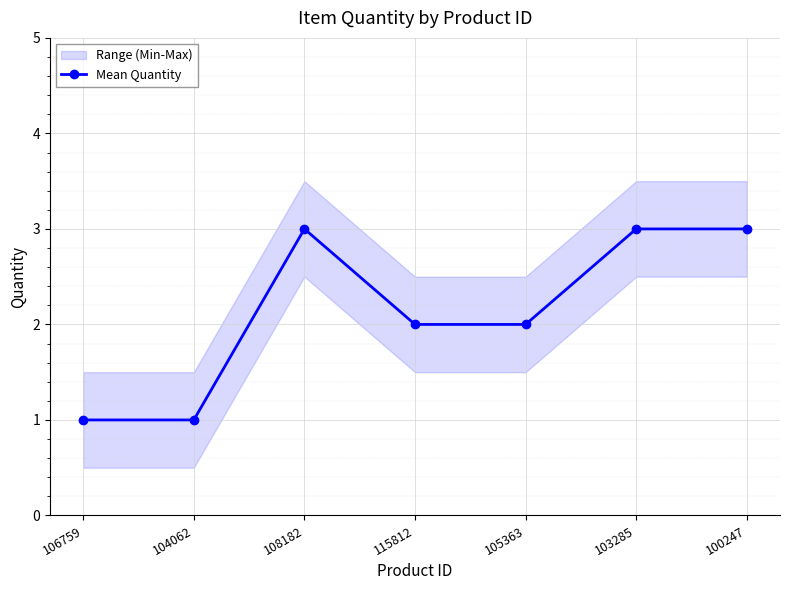

List the labels in order of value, smallest first.

106759, 104062, 115812, 105363, 108182, 103285, 100247